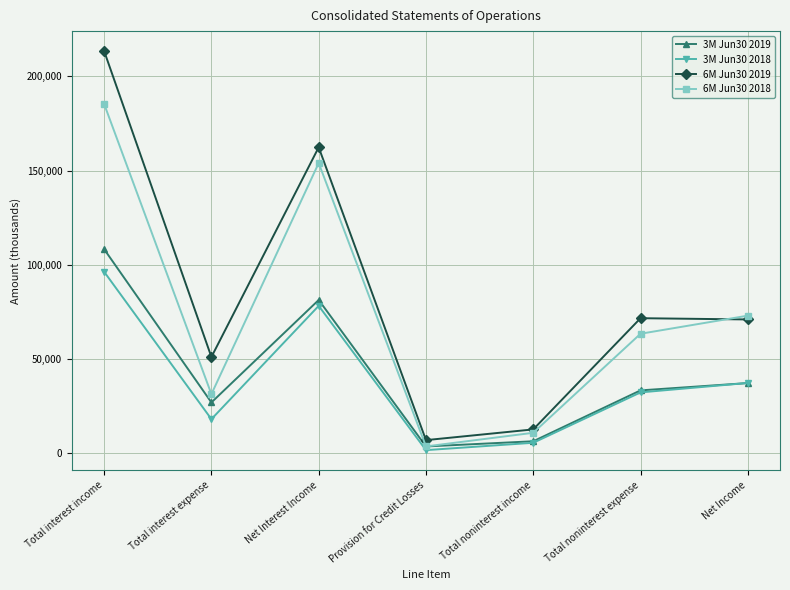

What is the sum of all 6M Jun30 2018 values?

521587